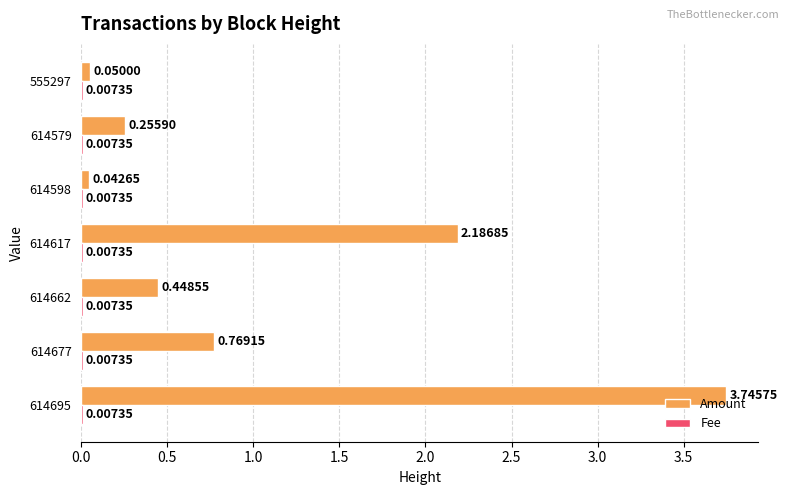

Between 614677 and 614617, which series saw the biggest shift?

Amount